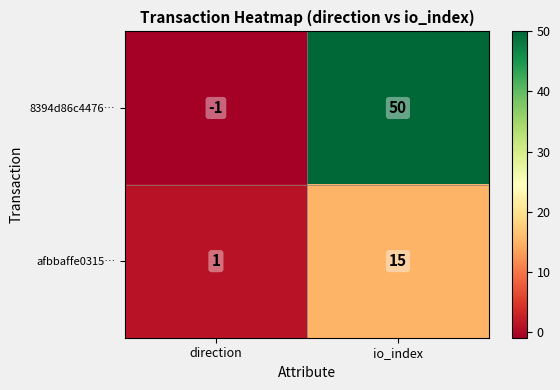

At which category is the sum across all series the highest?

io_index